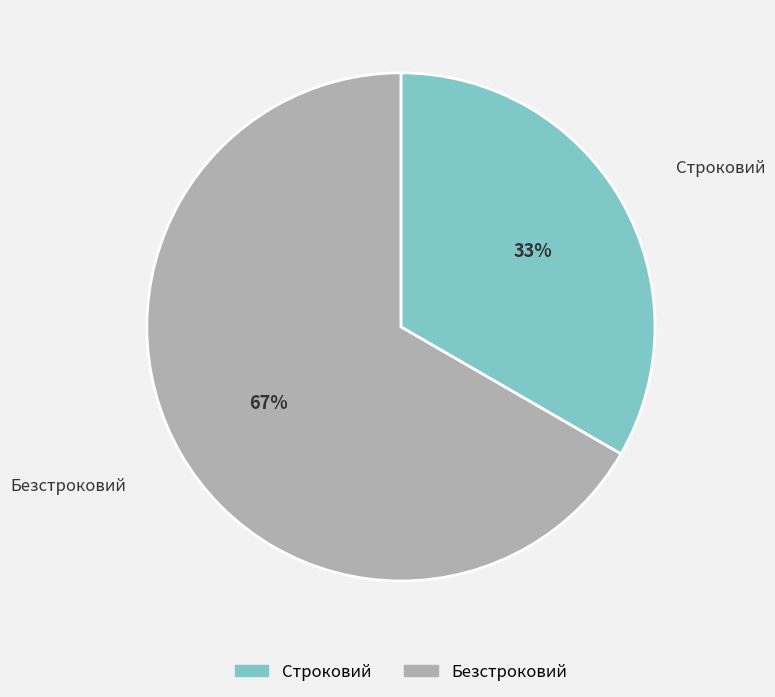

True or false: Строковий accounts for 33% of the total.

True